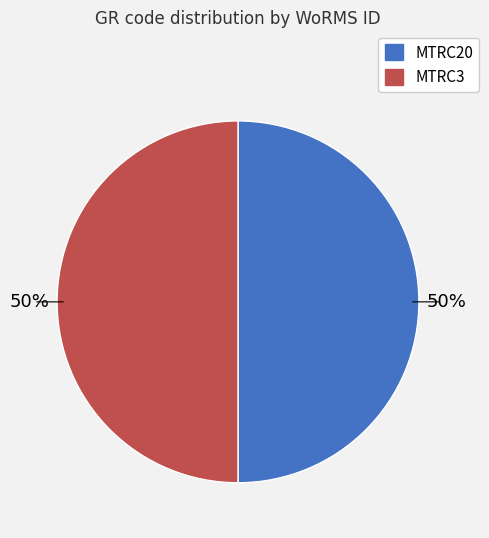

Combined, do MTRC20 and MTRC3 account for over 50%?

Yes